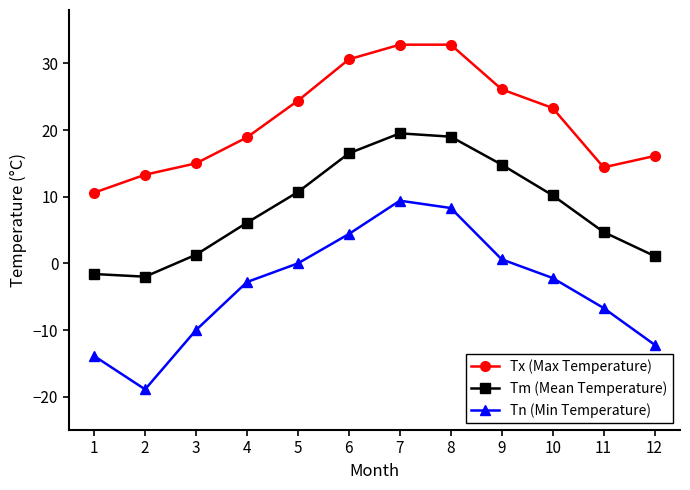

True or false: Tm (Mean Temperature) and Tn (Min Temperature) intersect in this chart.

False